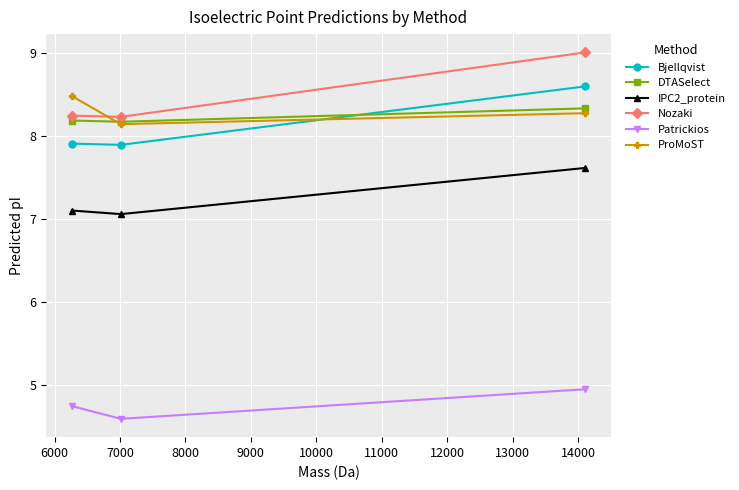

At how many categories does at least one series exceed 6?

3